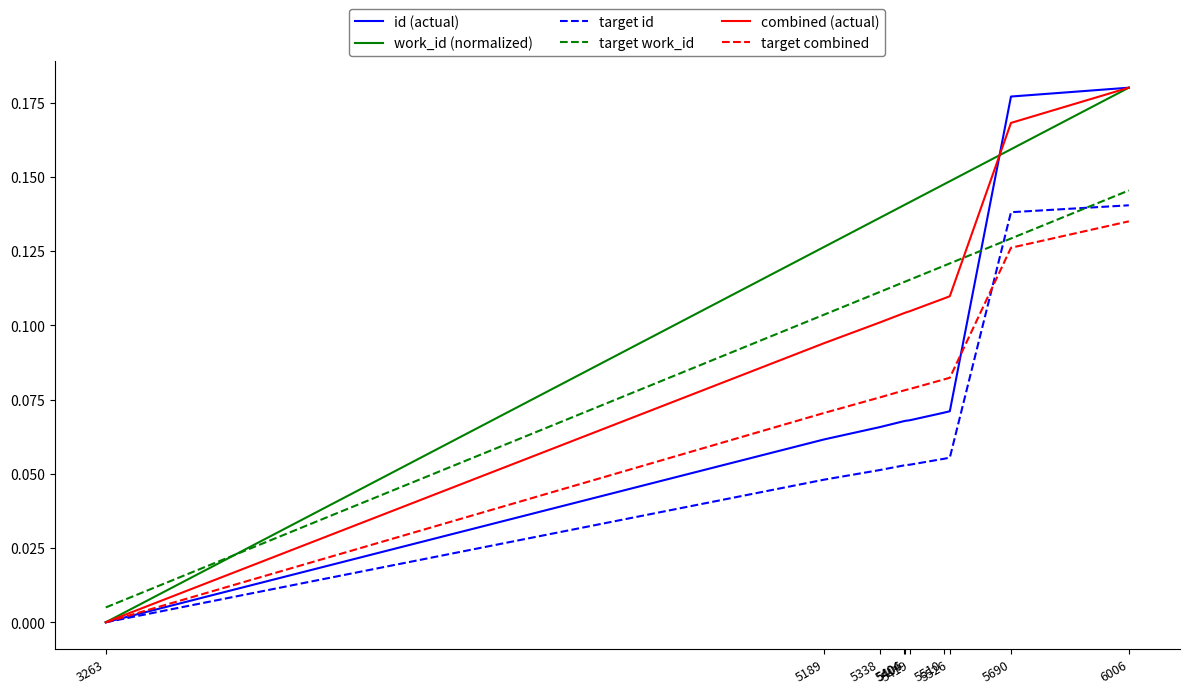

Which series has the largest total across all categories?

work_id (normalized)